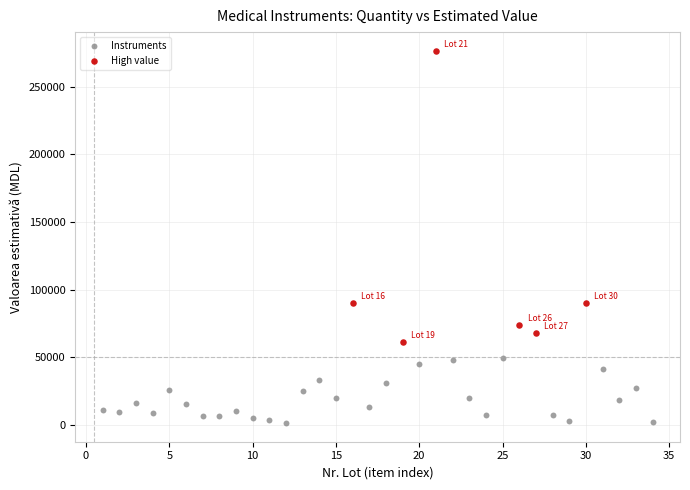

What are all the series names shown in the legend?

Instruments, High value